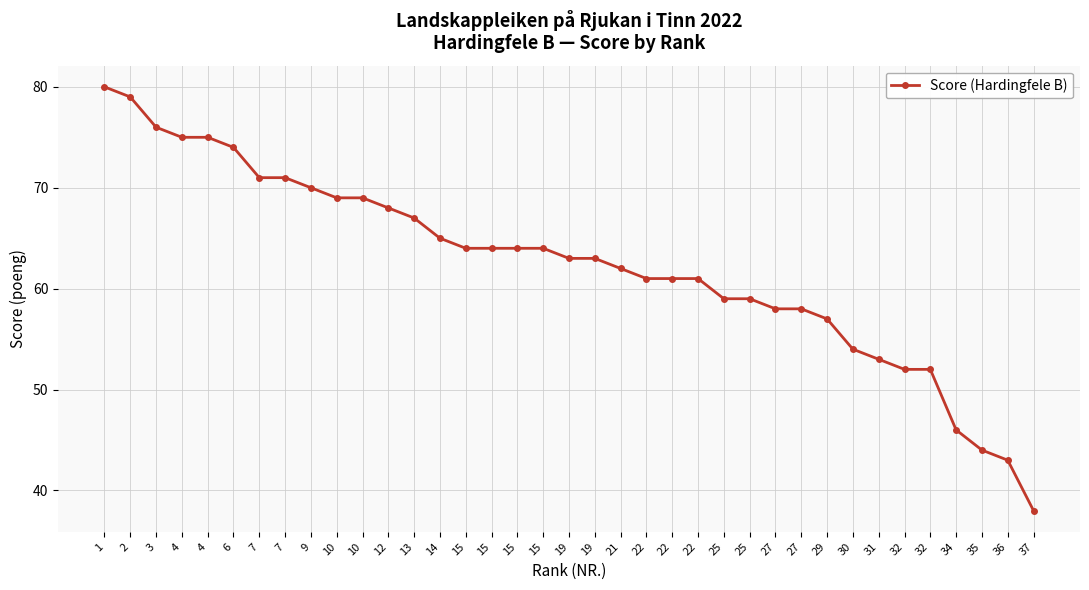

What is the difference between the second highest and minimum values?

41